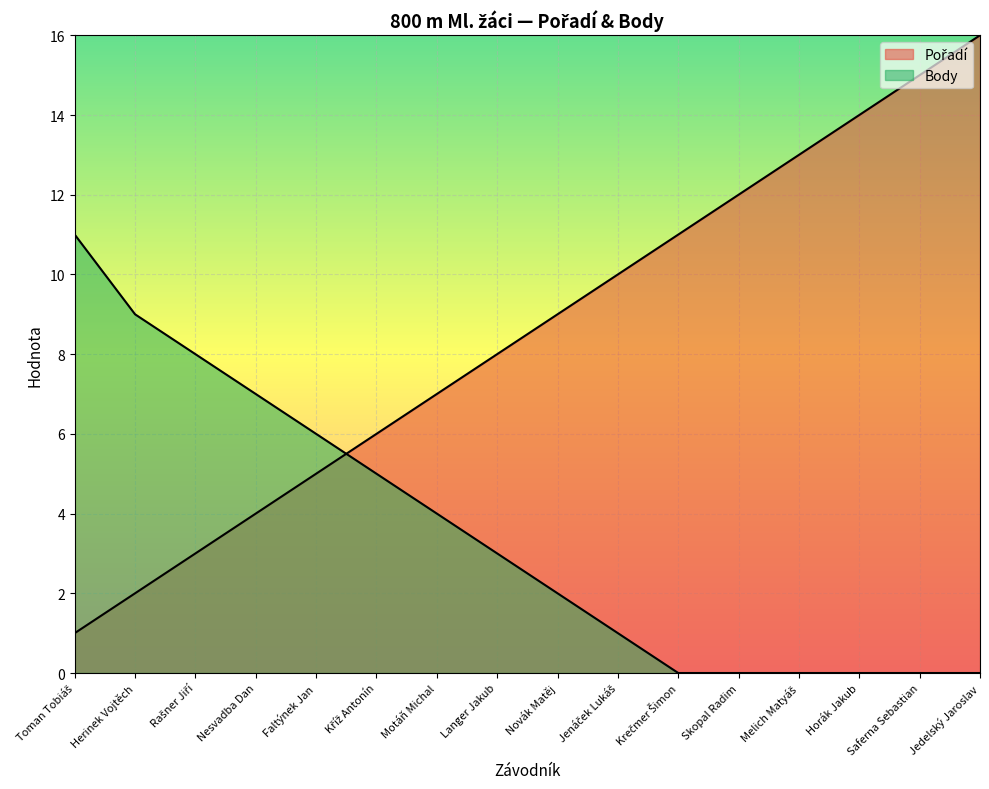

How many values in Body are above zero?

10